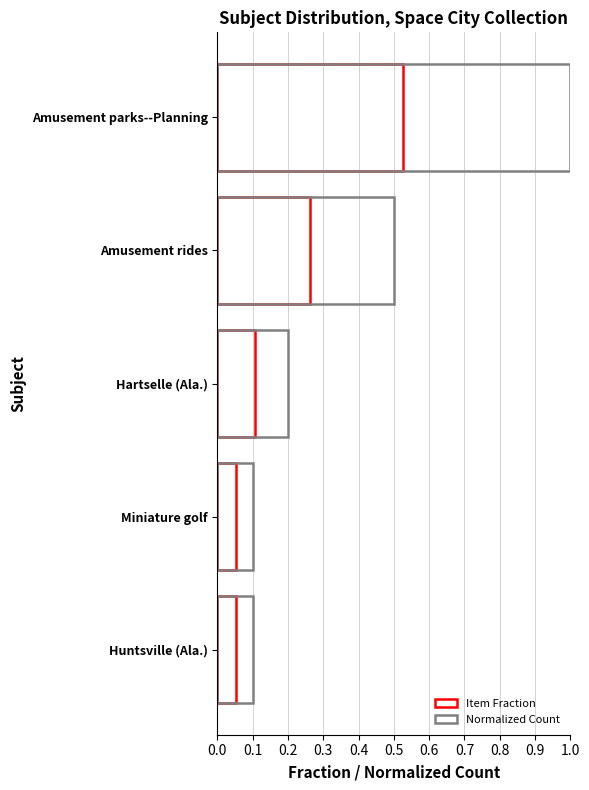

What is the value of the Normalized Count bar at the 2nd from the left?

0.5